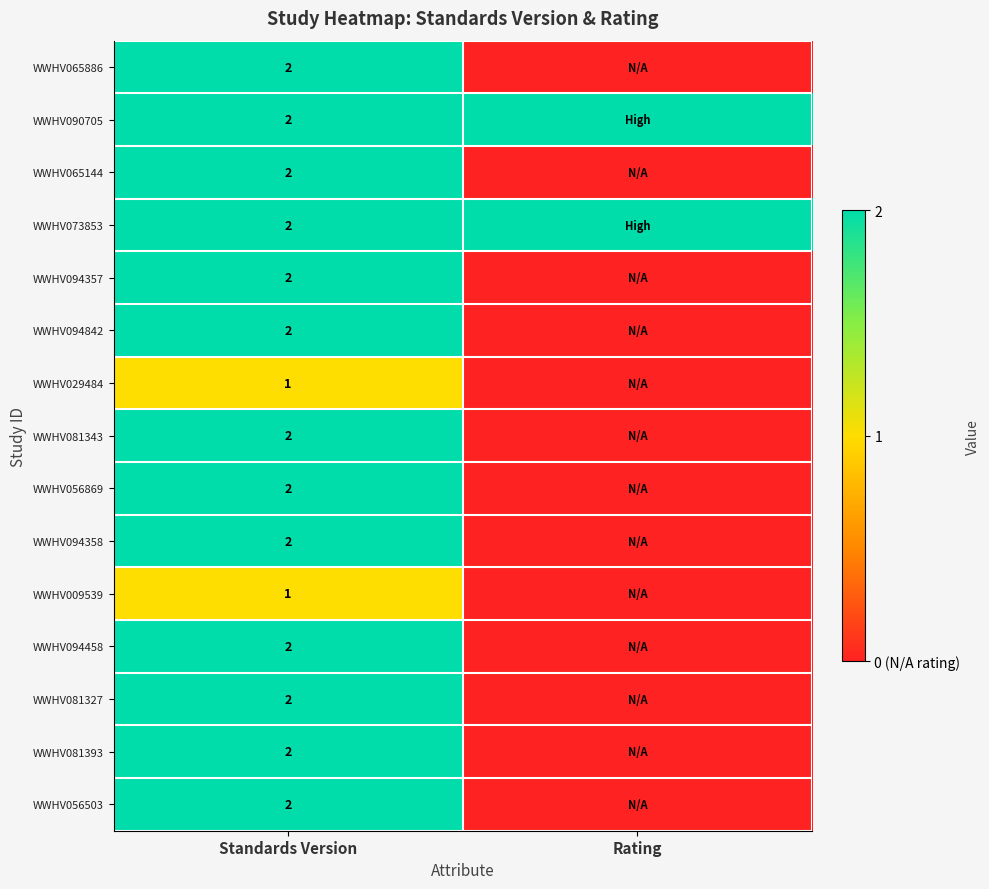

The WWHV065886 series shows 2 at Standards Version. True or false?

True